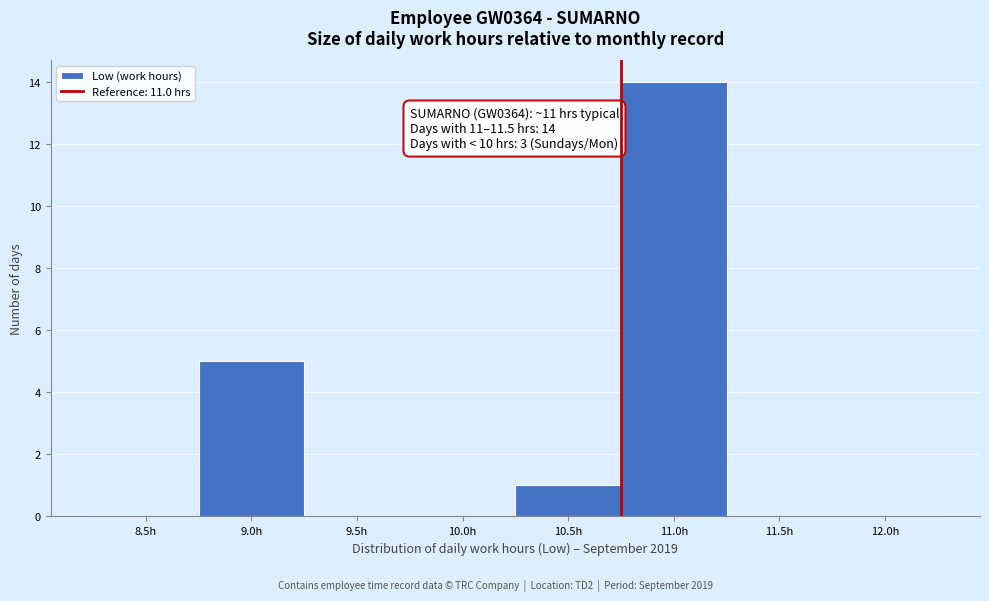

Reading left to right, list all the values displayed in this chart.

8.5h=0	9.0h=5	9.5h=0	10.0h=0	10.5h=1	11.0h=14	11.5h=0	12.0h=0